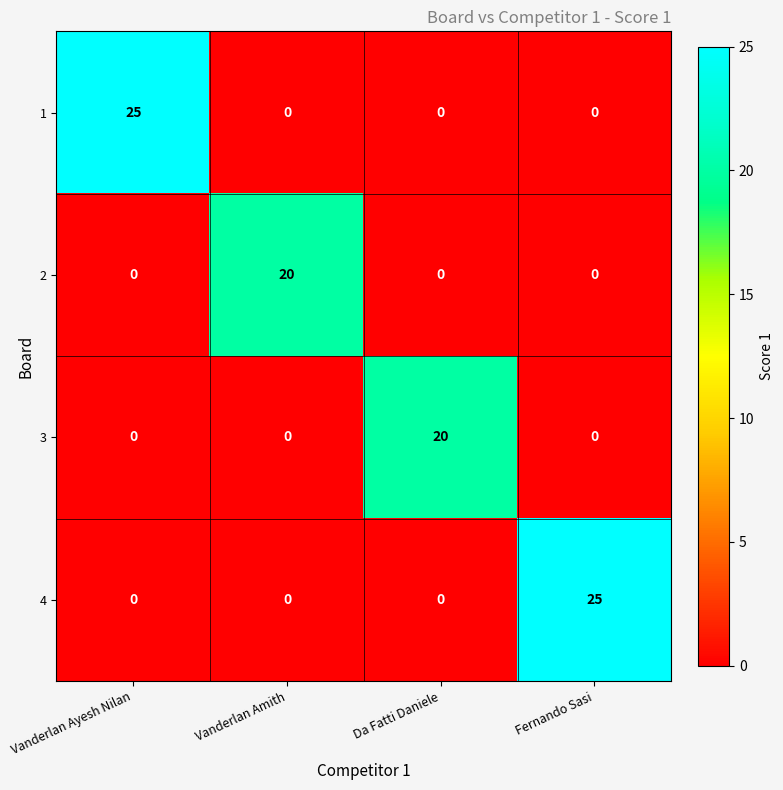

What is the spread (max minus min) of values at Fernando Sasi?

25